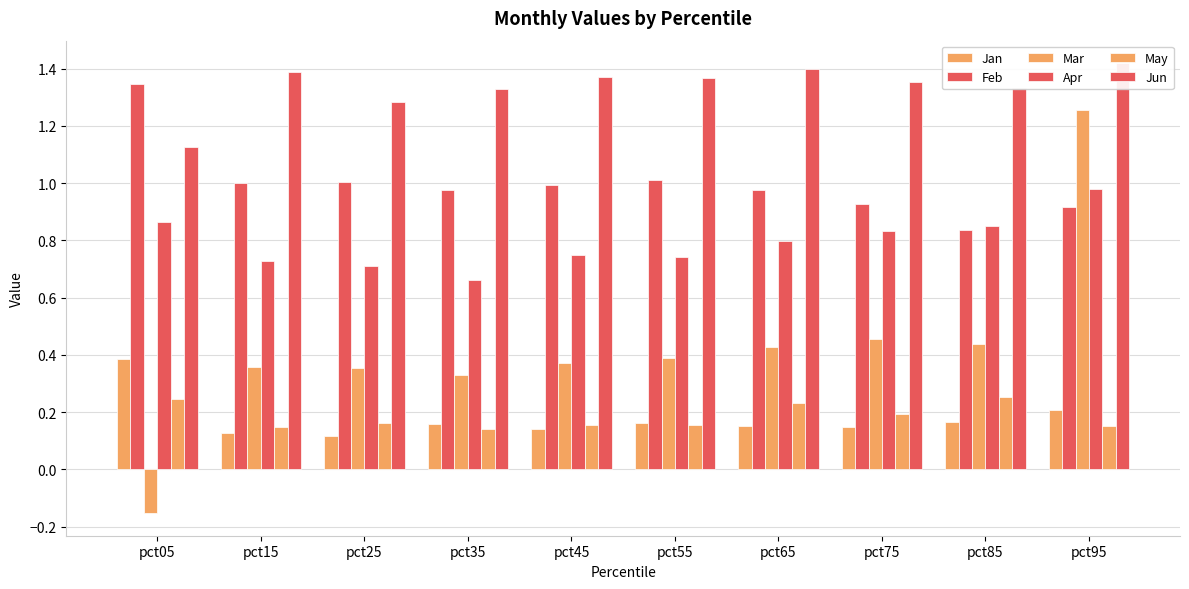

Where is Feb nearest to the value 1?

pct15